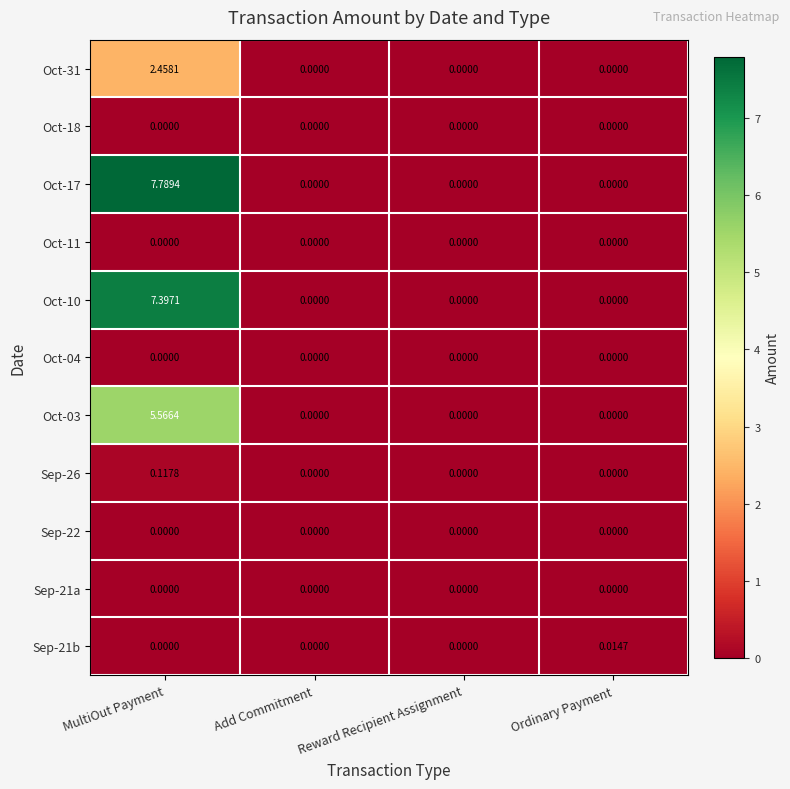

Which category has the highest value in the Oct-31 series?

MultiOut Payment